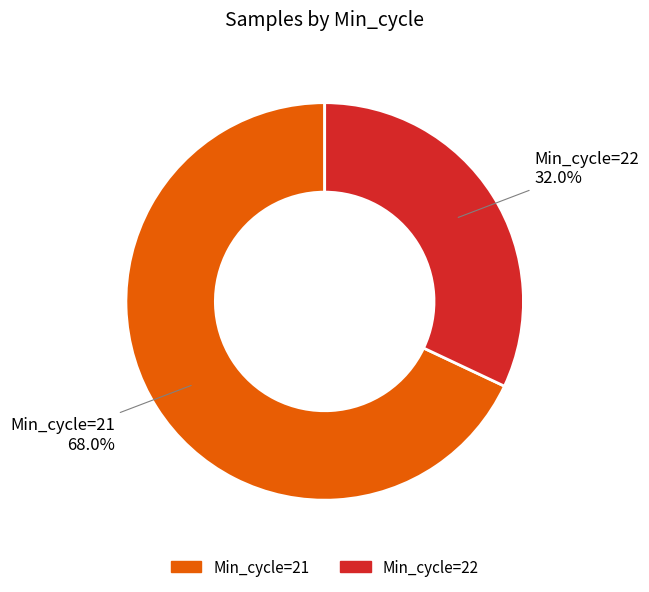

How many slices are in this pie chart?

2